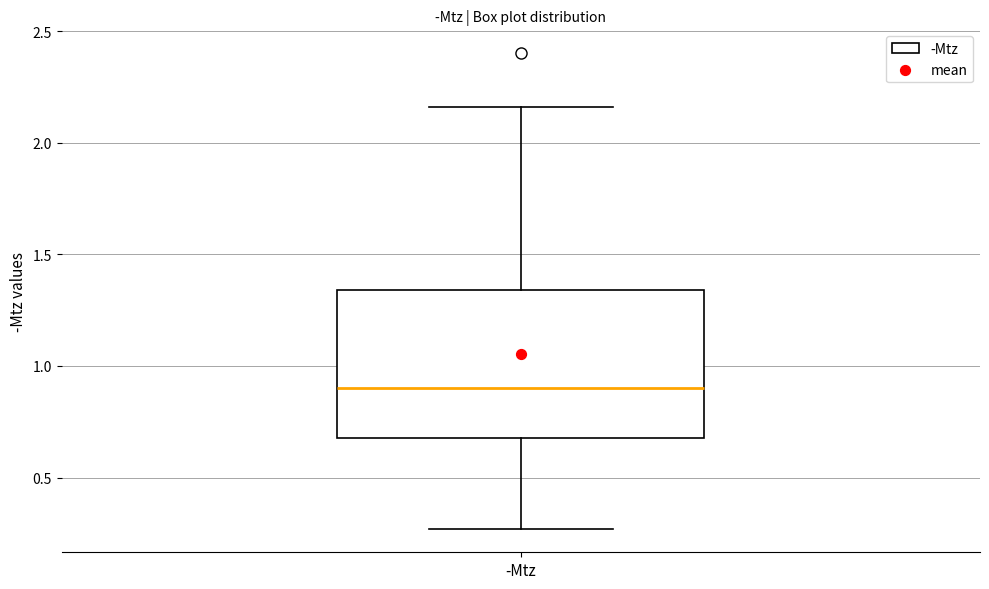

Transcribe this box plot: give where the median line is, the range the box spans, and where the two whiskers end, as read against the y-axis. The values are not printed on the chart, so give them approximately, as read against the axis.

median 0.90, box 0.70 to 1.35, whiskers 0.25 to 2.15